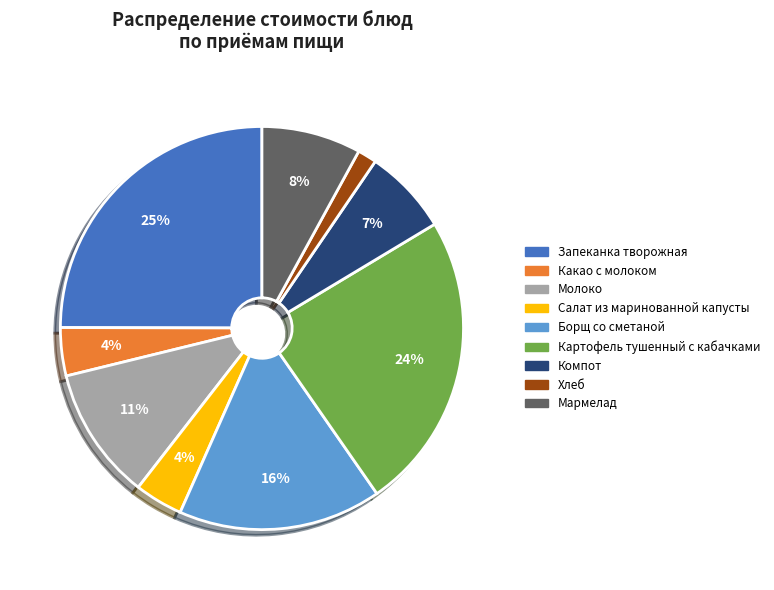

To the nearest percent, what is the difference between the largest and smallest slice percentages?

23%